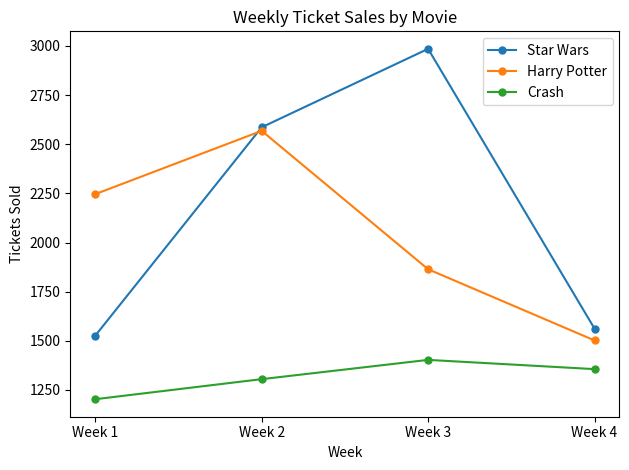

Does the chart display data point markers on the line(s)?

Yes